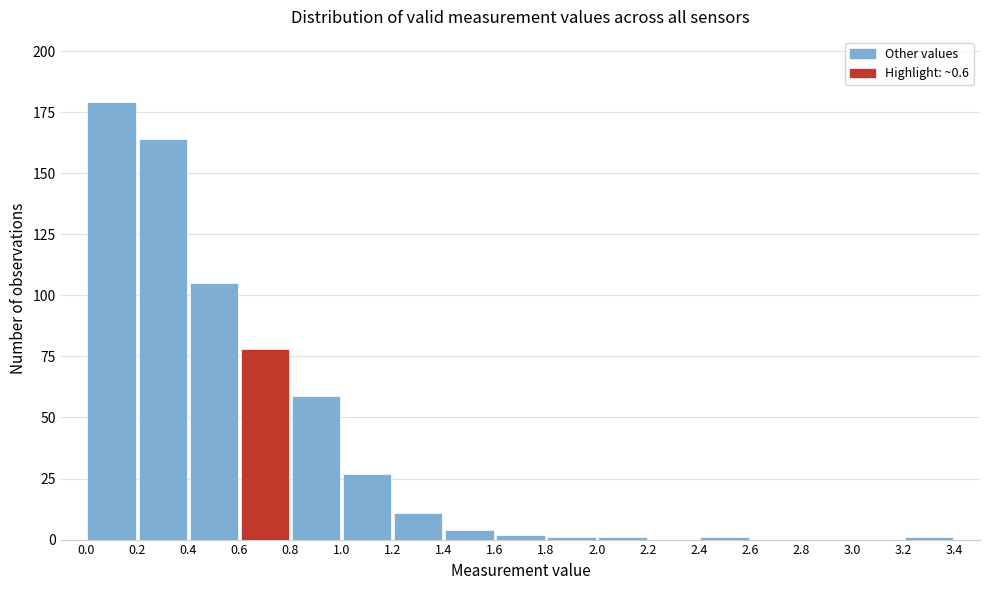

What is the height of the bar covering 0.8 to 1.0 on the x-axis? The values are not printed on the chart, so give them approximately, as read against the axis.

60